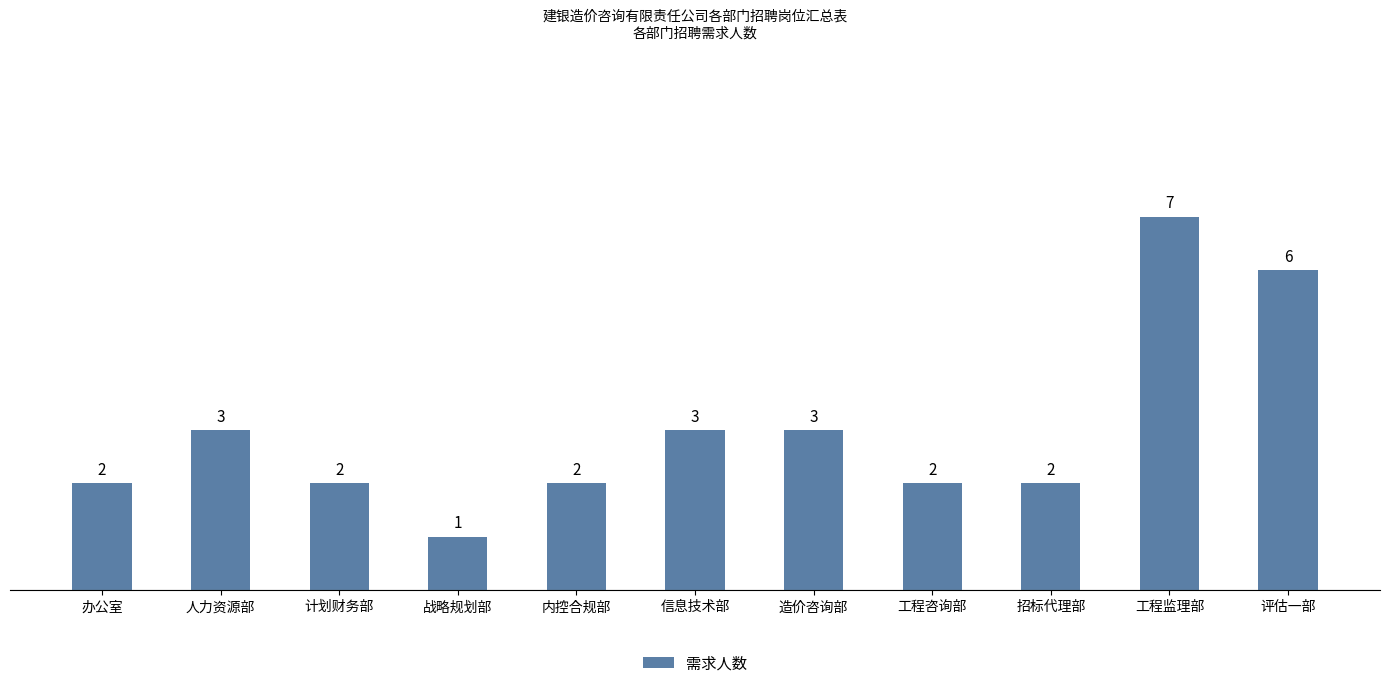

What is the difference between the second highest and minimum values?

5